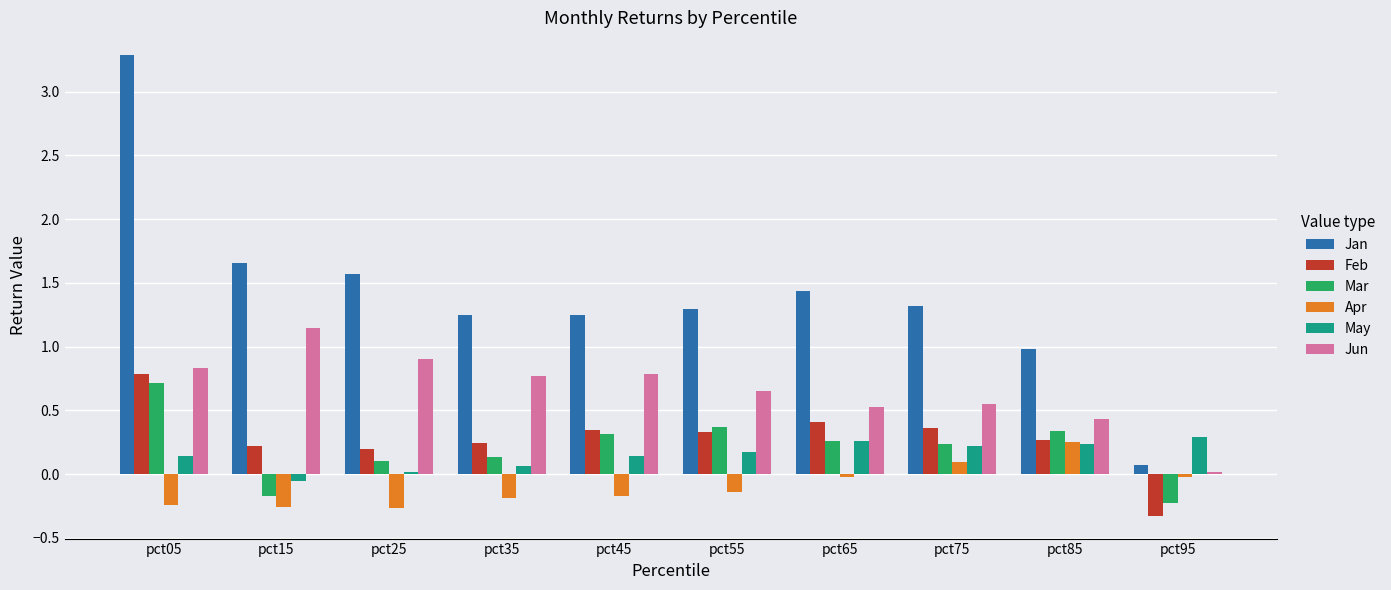

Is it true that May equals 0.2 at pct85?

True